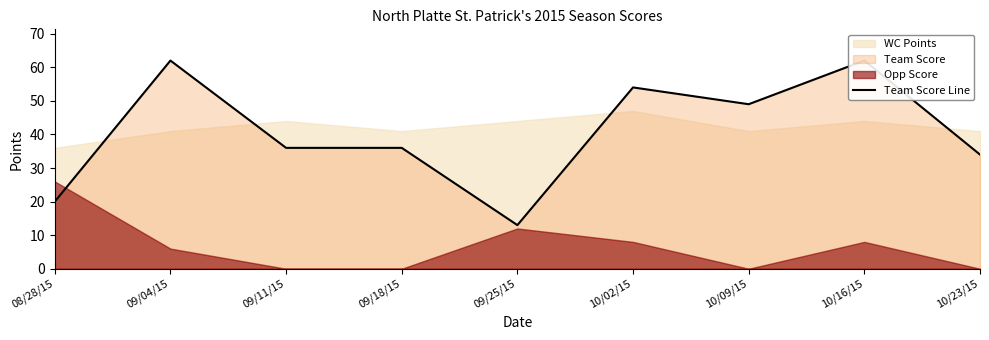

What is the sum of the values at 09/18/15 and 09/11/15?

72